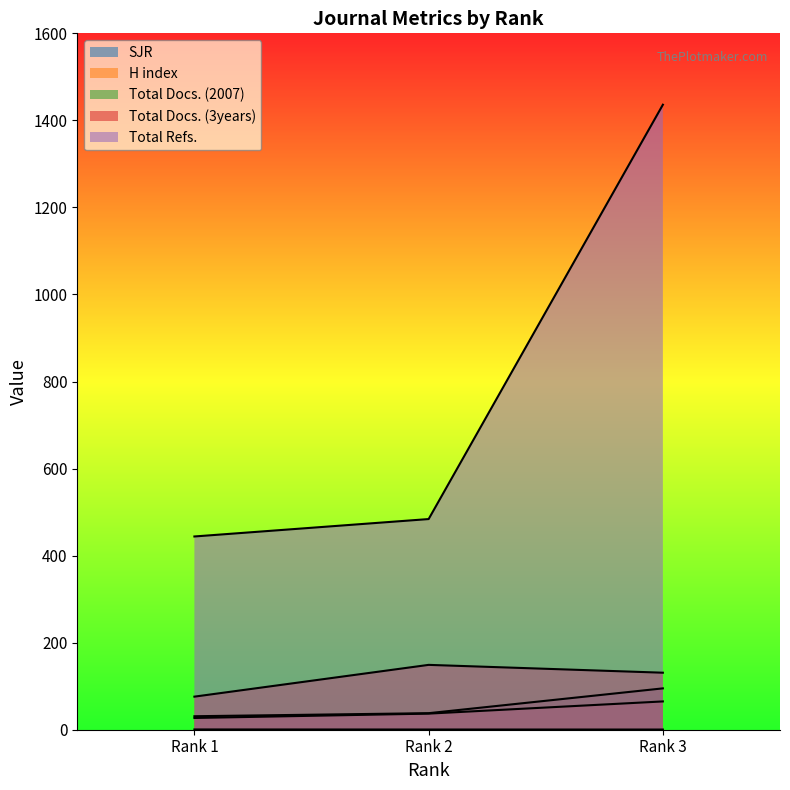

What are all the series names shown in the legend?

SJR, H index, Total Docs. (2007), Total Docs. (3years), Total Refs.